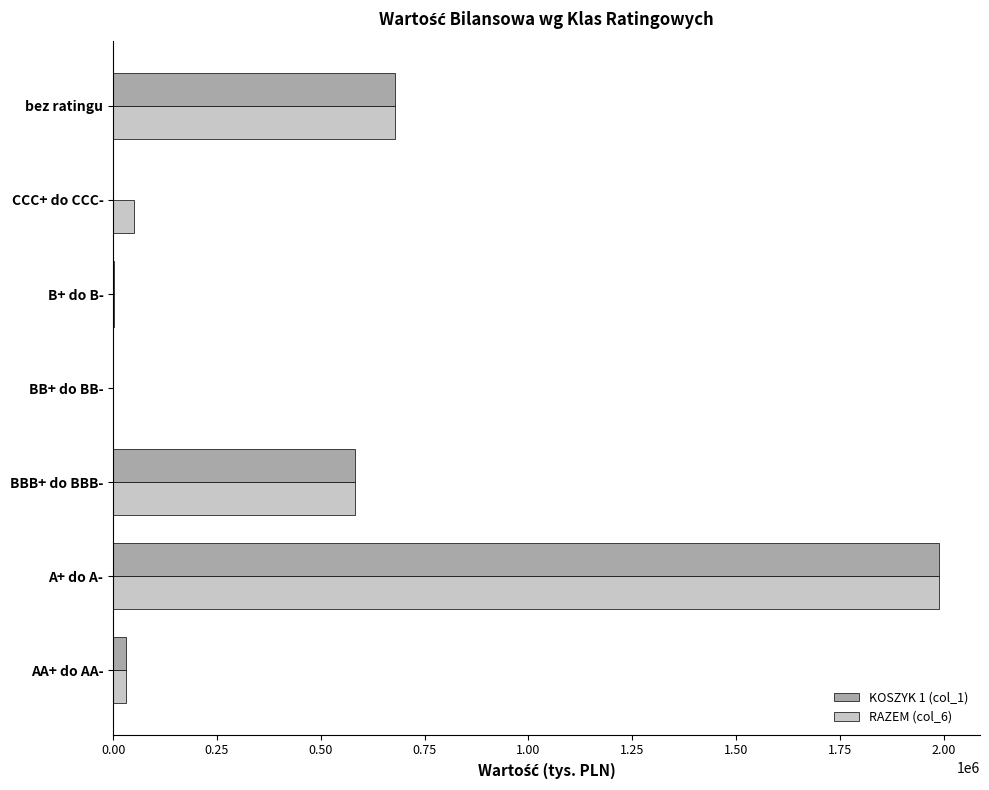

What is the sum of all KOSZYK 1 (col_1) values?

3279932